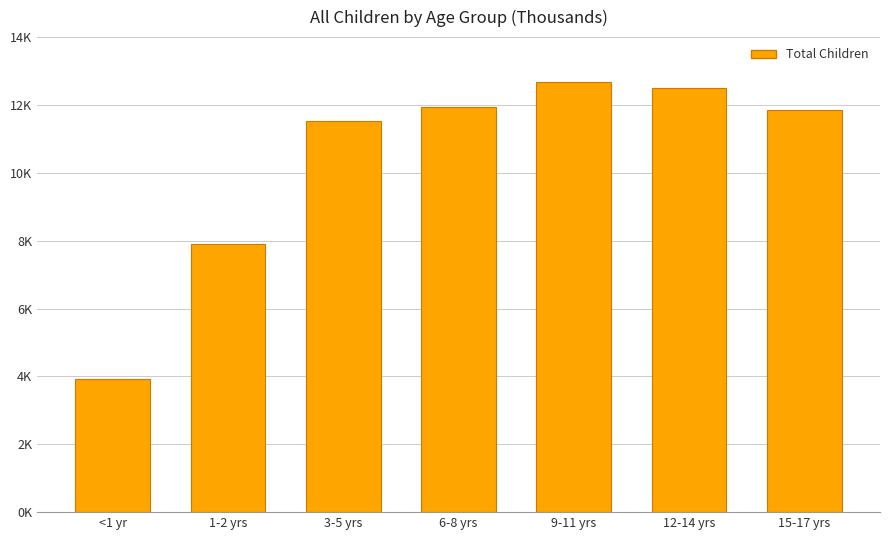

What value does the data have at 15-17 yrs, to the nearest 100?

11800